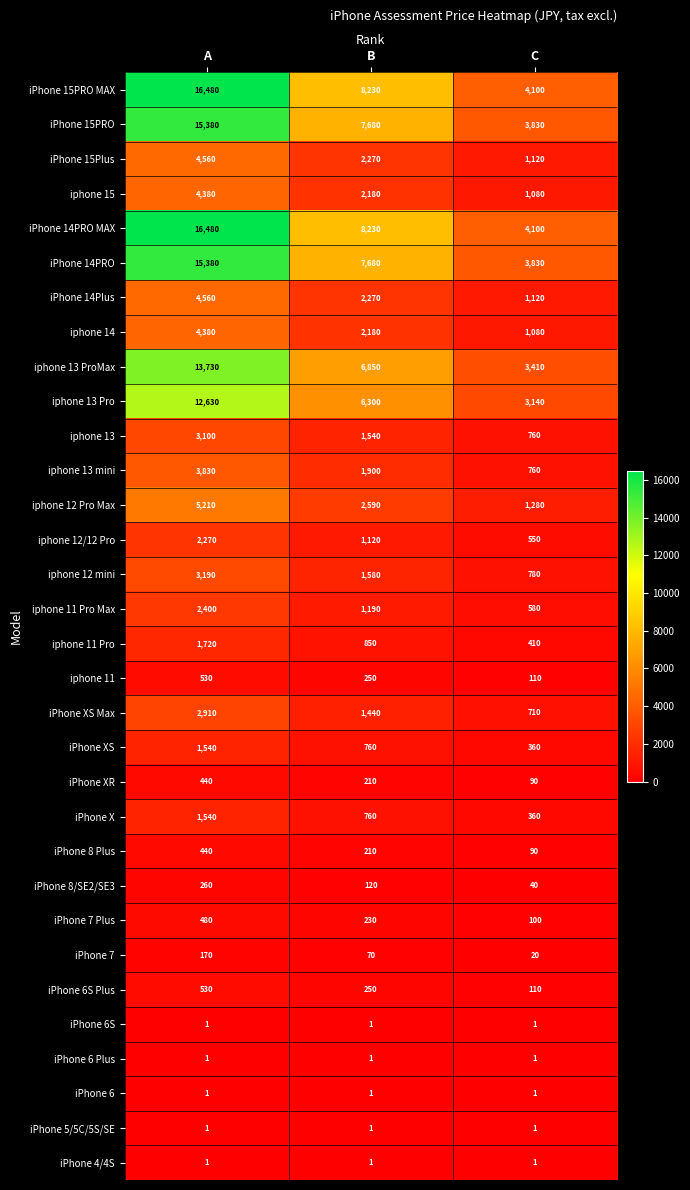

What is the difference between the highest and lowest values at A?

16479